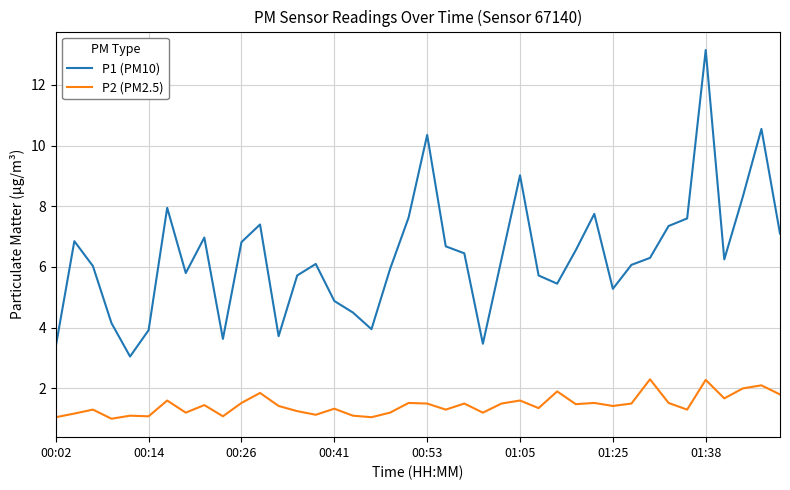

Rank the series by their average value, from lowest to highest.

P2 (PM2.5), P1 (PM10)